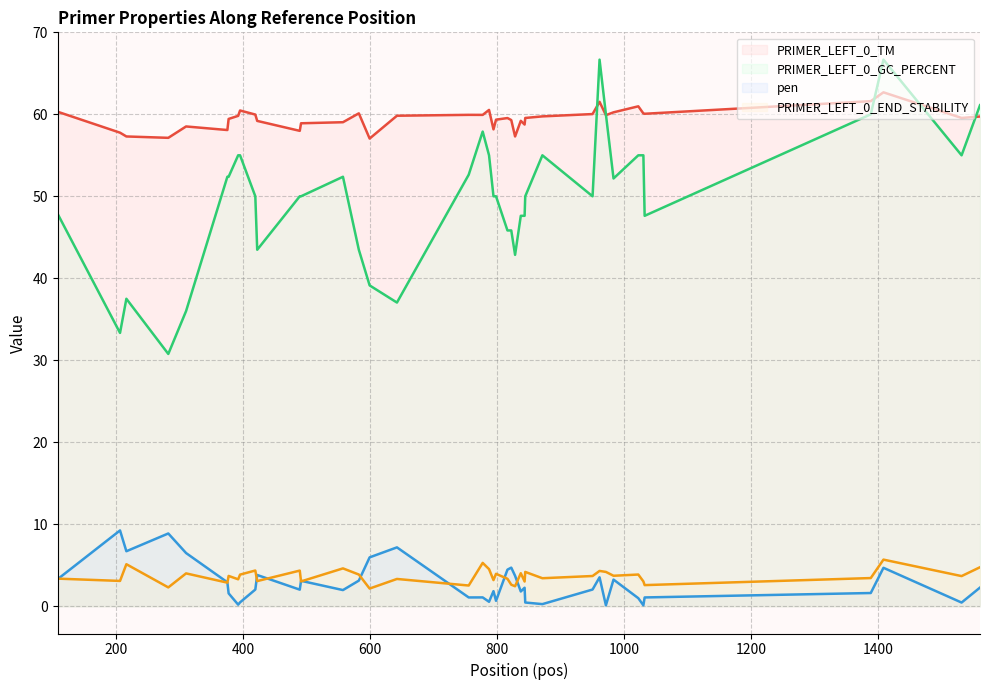

Which series has the largest total across all categories?

PRIMER_LEFT_0_TM